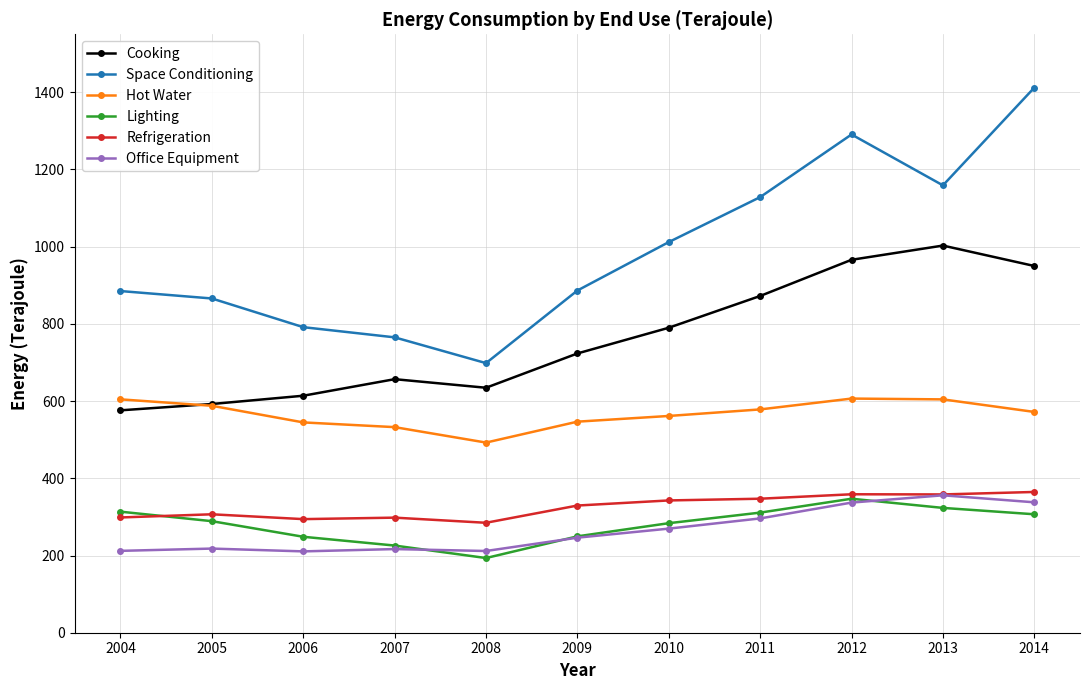

Which series has the widest spread of values?

Space Conditioning